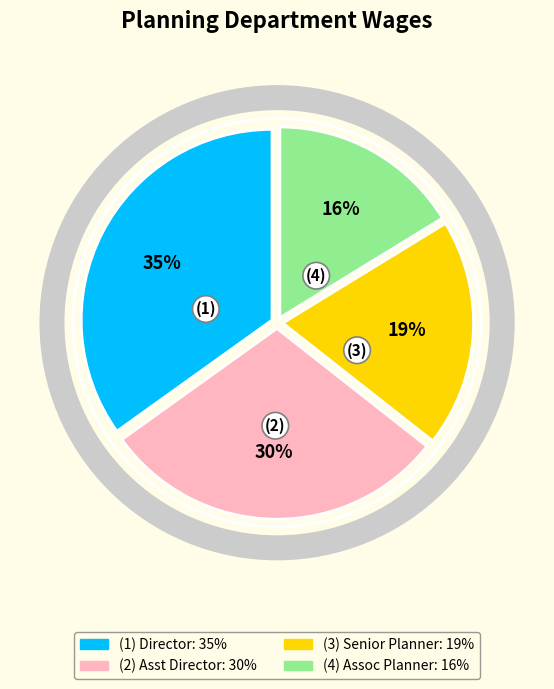

Is there any slice that represents more than half of the pie?

No